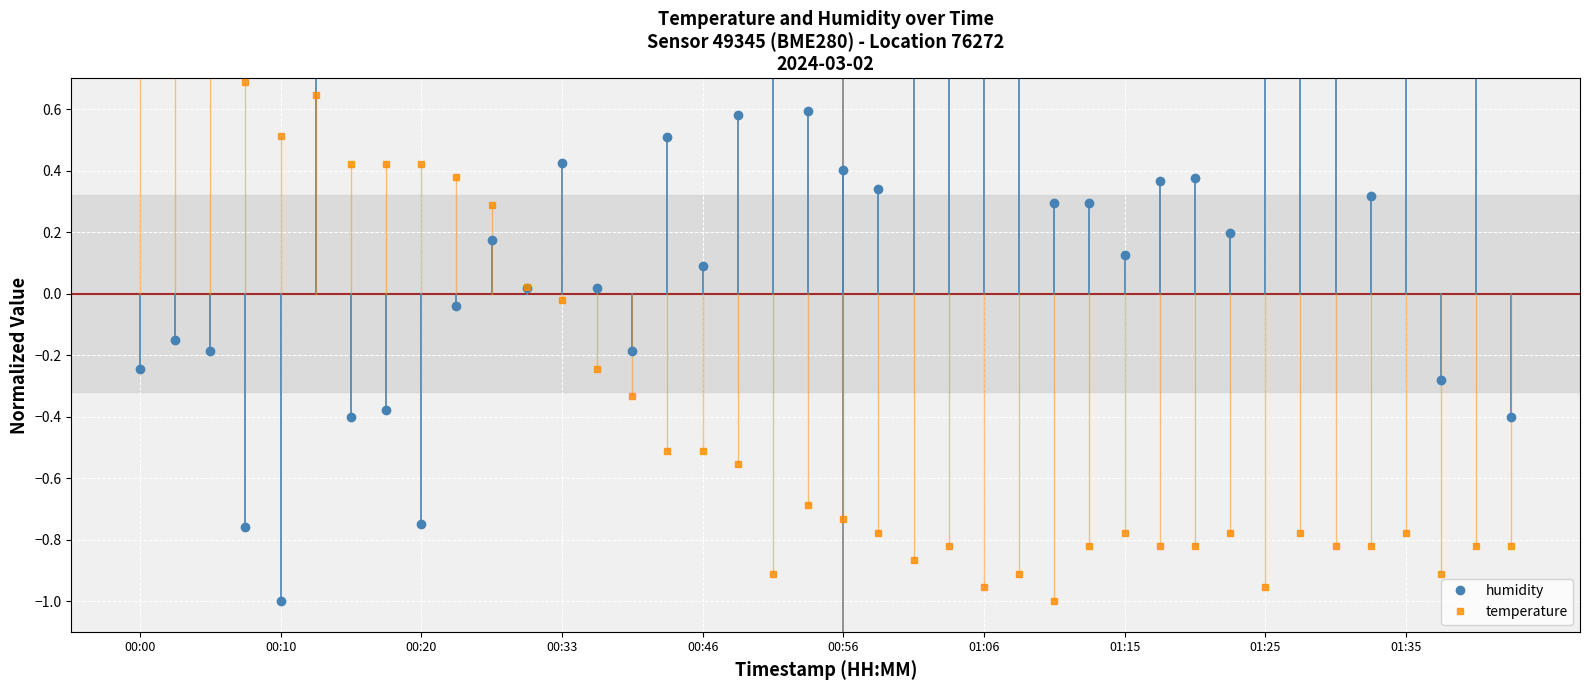

List the series in order of their peak value, lowest first.

temperature, humidity